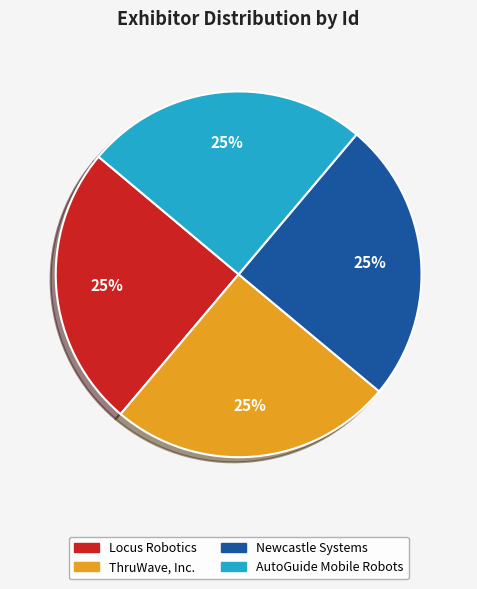

Which has a higher value, AutoGuide Mobile Robots or ThruWave, Inc.?

ThruWave, Inc.